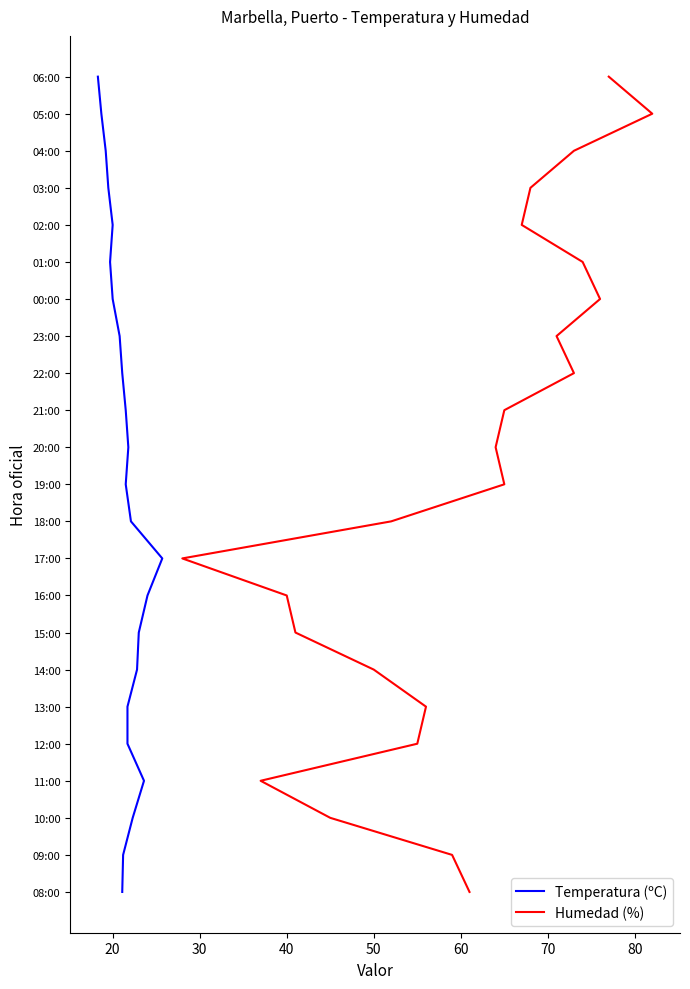

How many lines are shown in the chart?

2